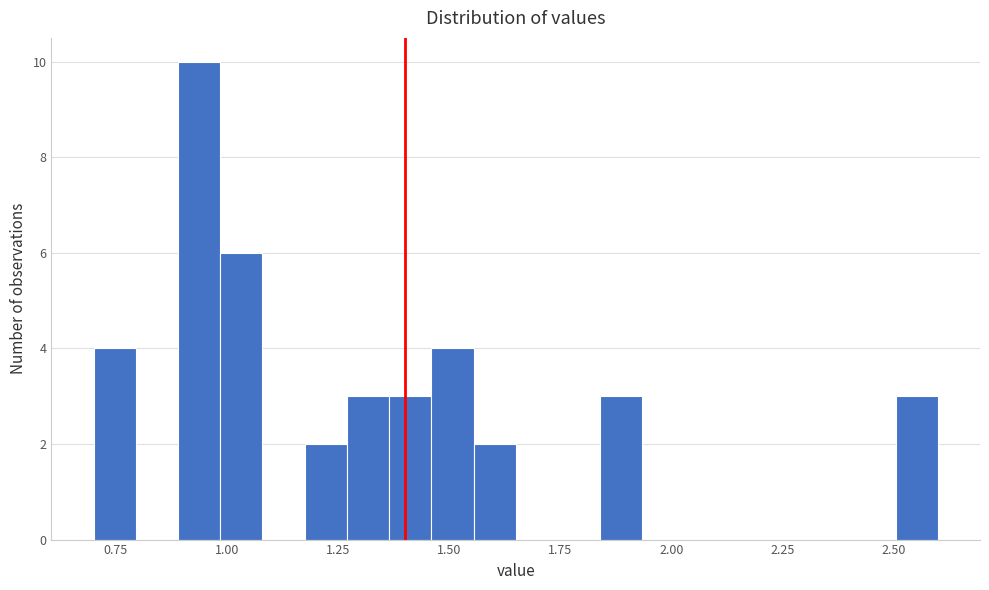

Around what value on the x-axis is the tallest bar? Give the approximate position of its centre, as read against the axis.

0.95